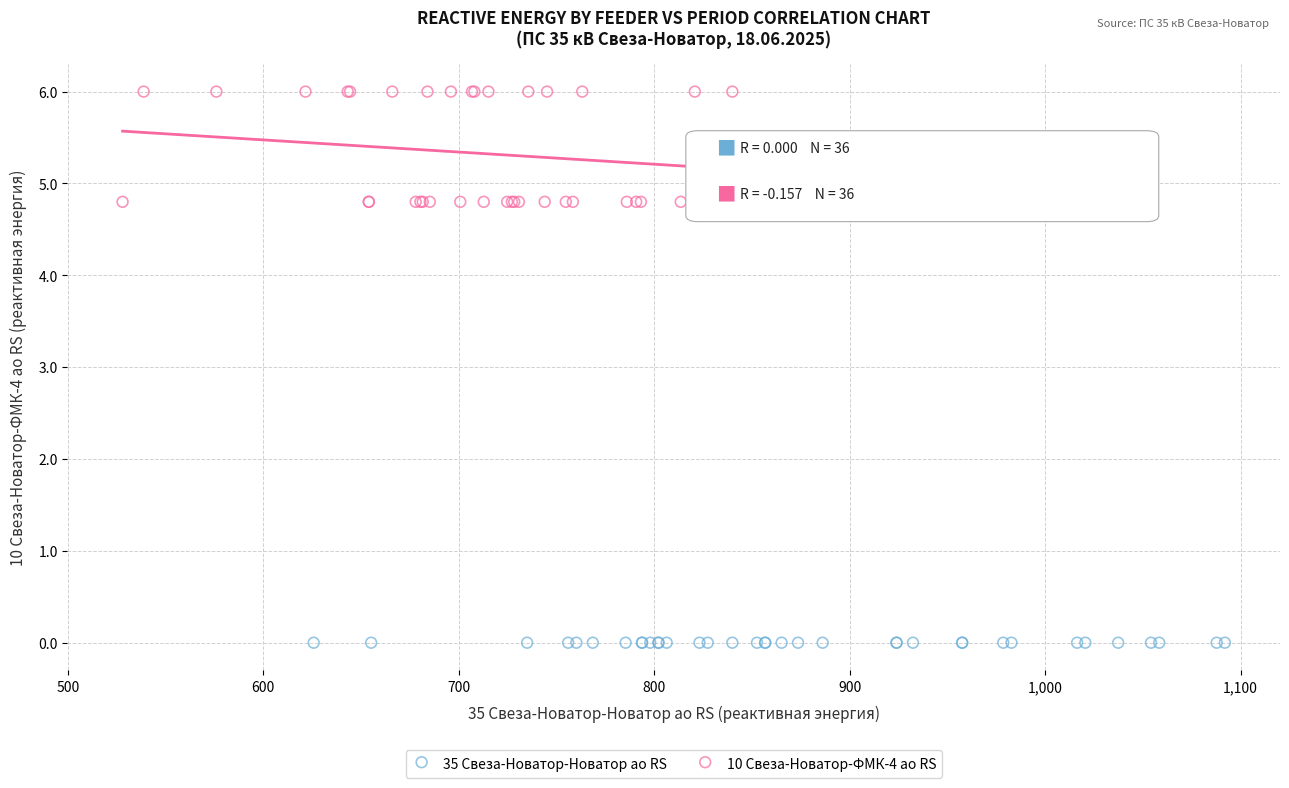

Which series contains the highest Y value?

10 Свеза-Новатор-ФМК-4 ао RS